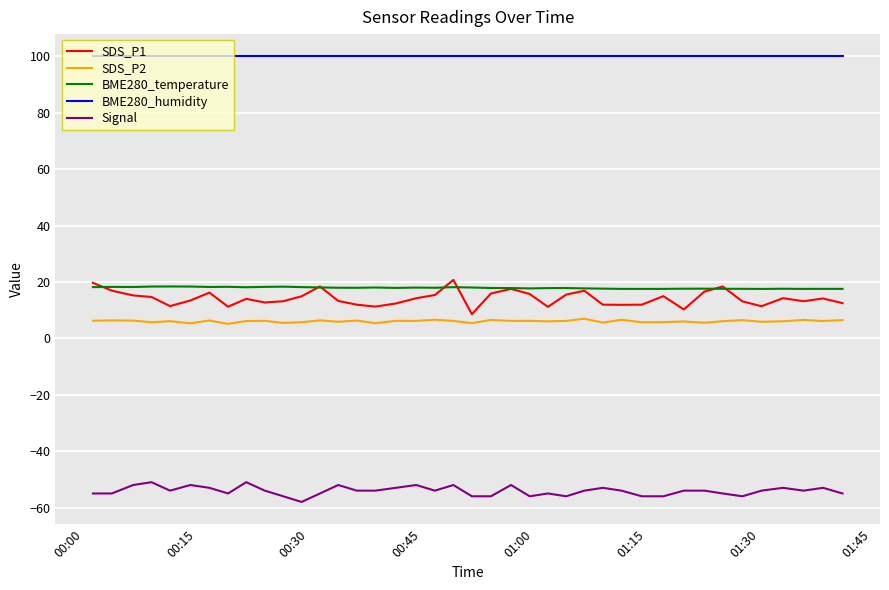

Which series has the largest total across all categories?

BME280_humidity